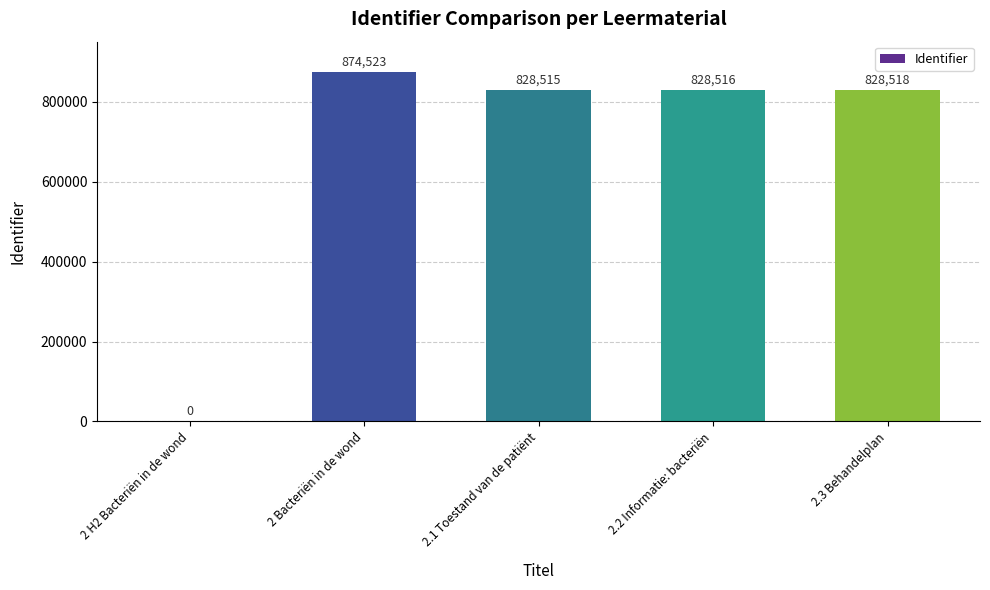

Which label corresponds to the largest value in the chart?

2 Bacteriën in de wond